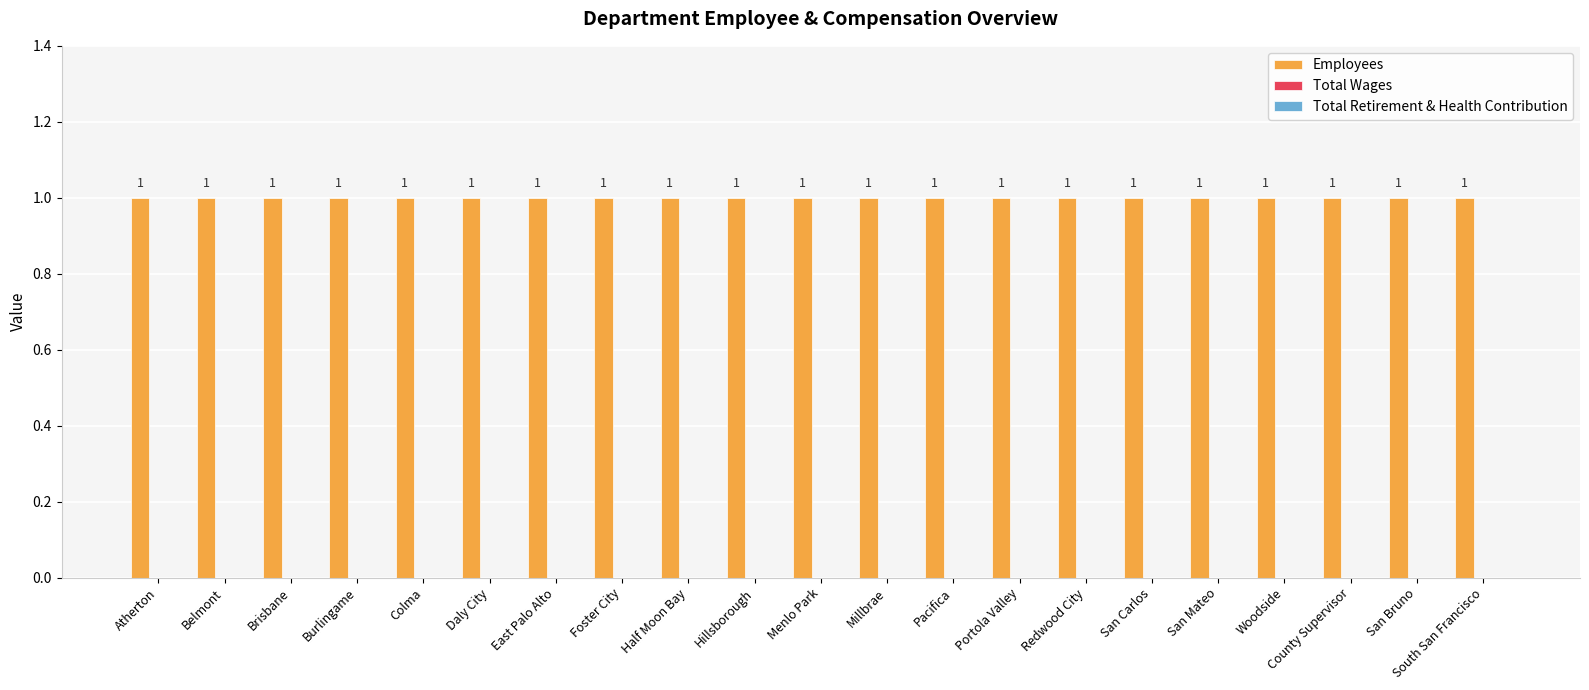

Which category has the highest value across all series?

Atherton